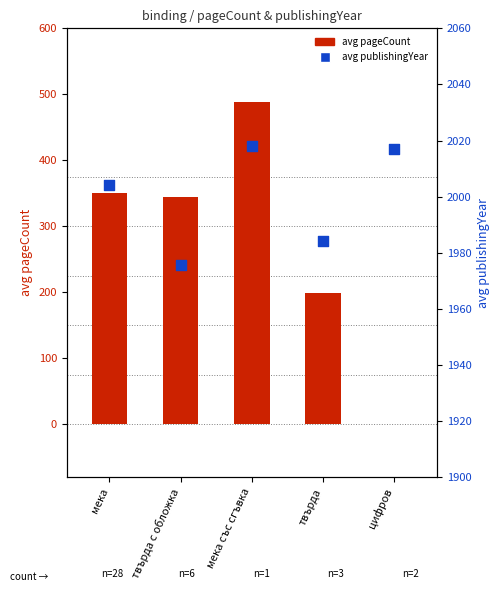

At how many categories does at least one series exceed 1334?

5